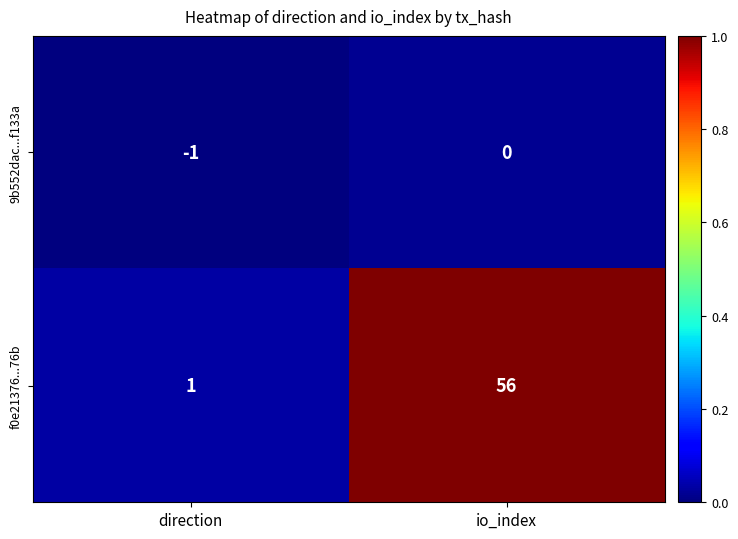

Is it true that f0e21376...76b equals 95 at io_index?

False